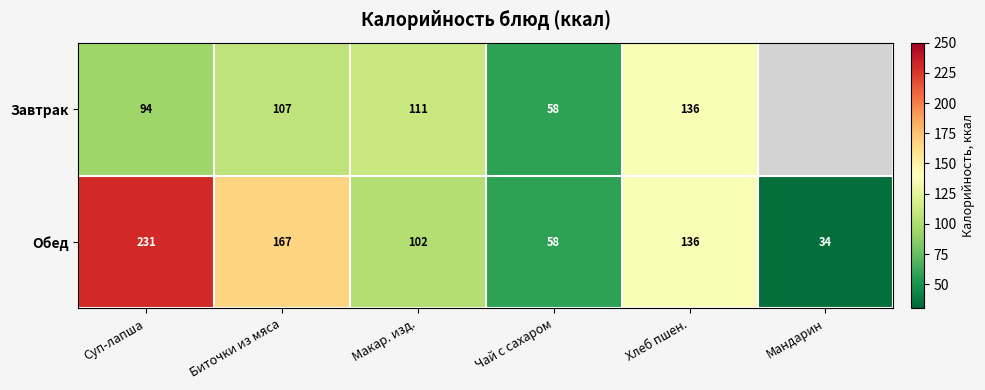

What is the total value across all series at Чай с сахаром?

116